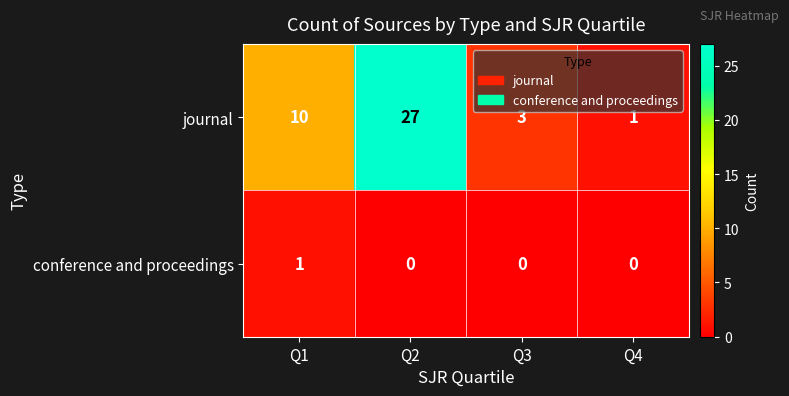

List the series in order of their peak value, lowest first.

conference and proceedings, journal